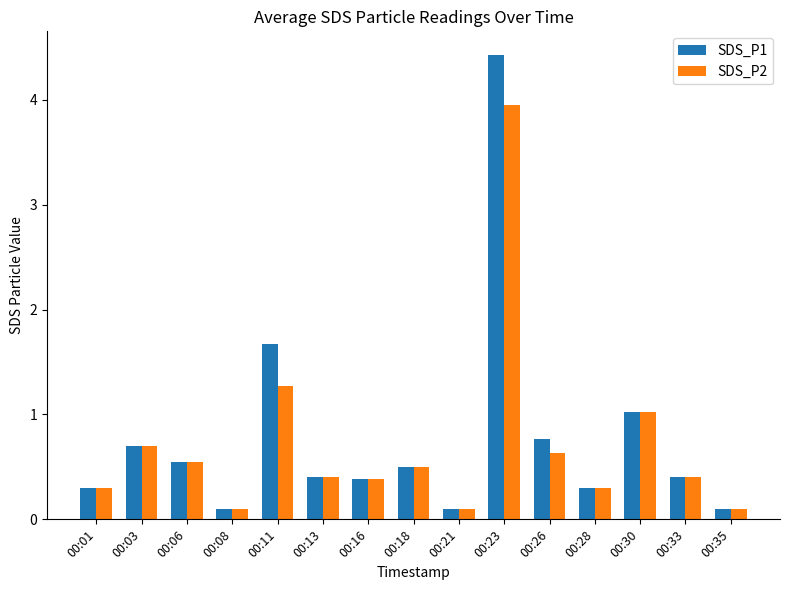

At which label does SDS_P1 reach its peak?

00:23